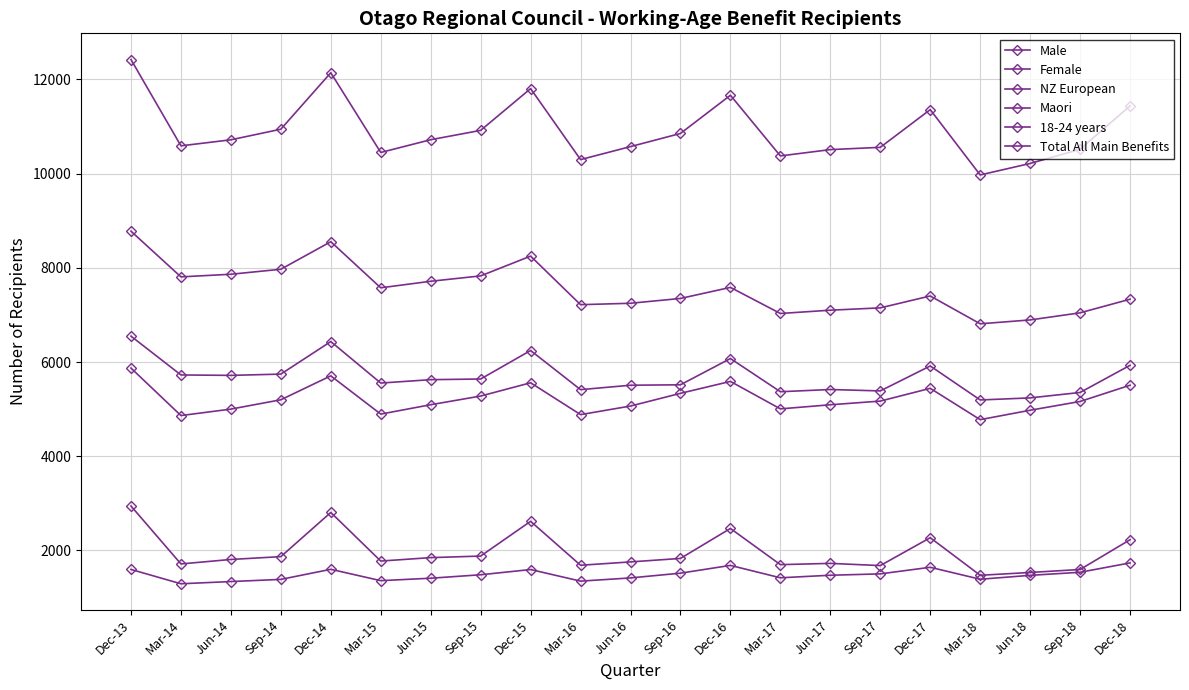

How many distinct data groups are displayed?

6